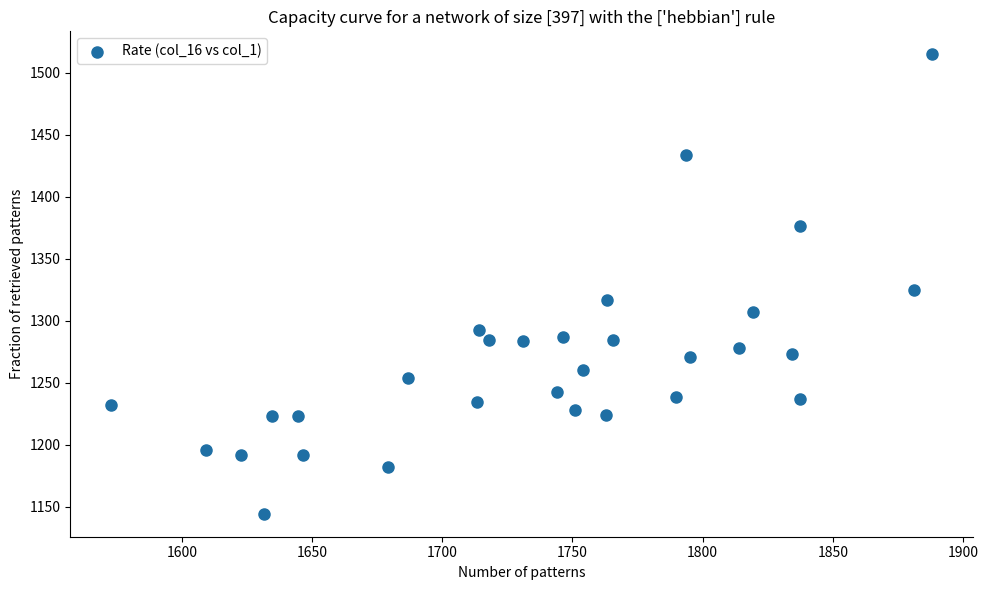

What Y value in the scatter plot is closest to 1329?

1324.8